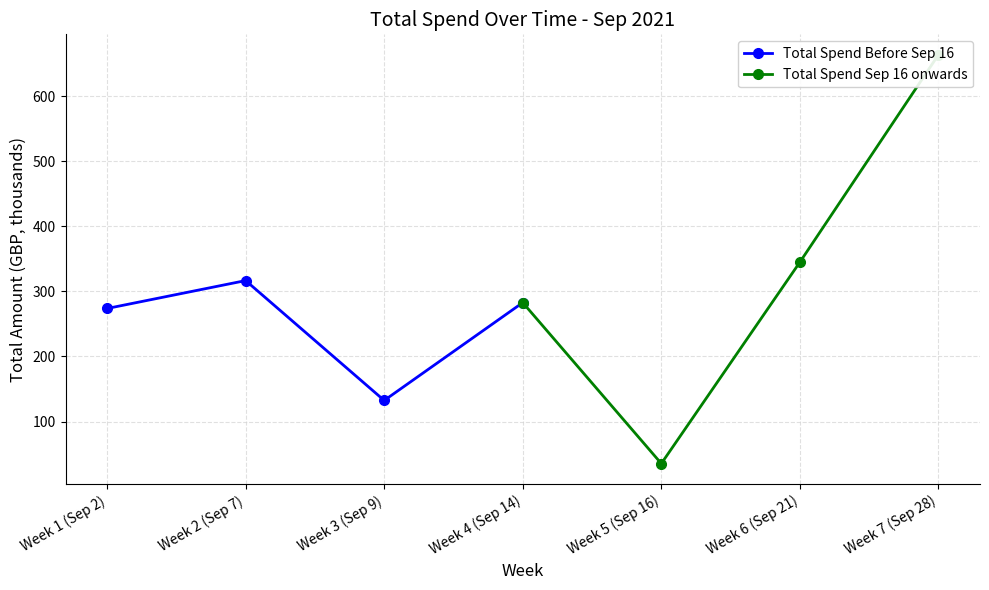

Which category has the lowest value in the Total Spend Before Sep 16 series?

Week 3 (Sep 9)